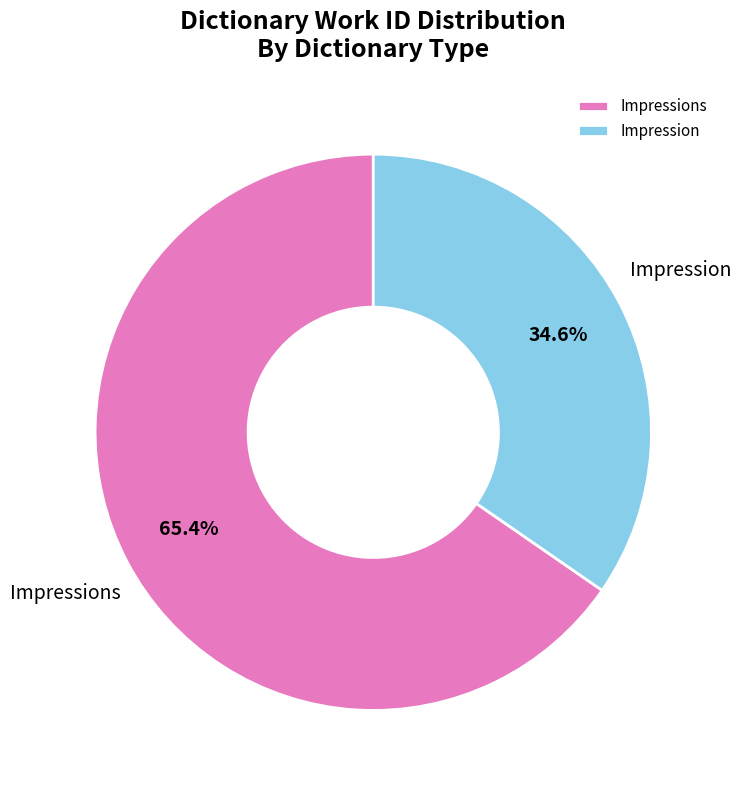

Which has a higher value, Impressions or Impression?

Impressions